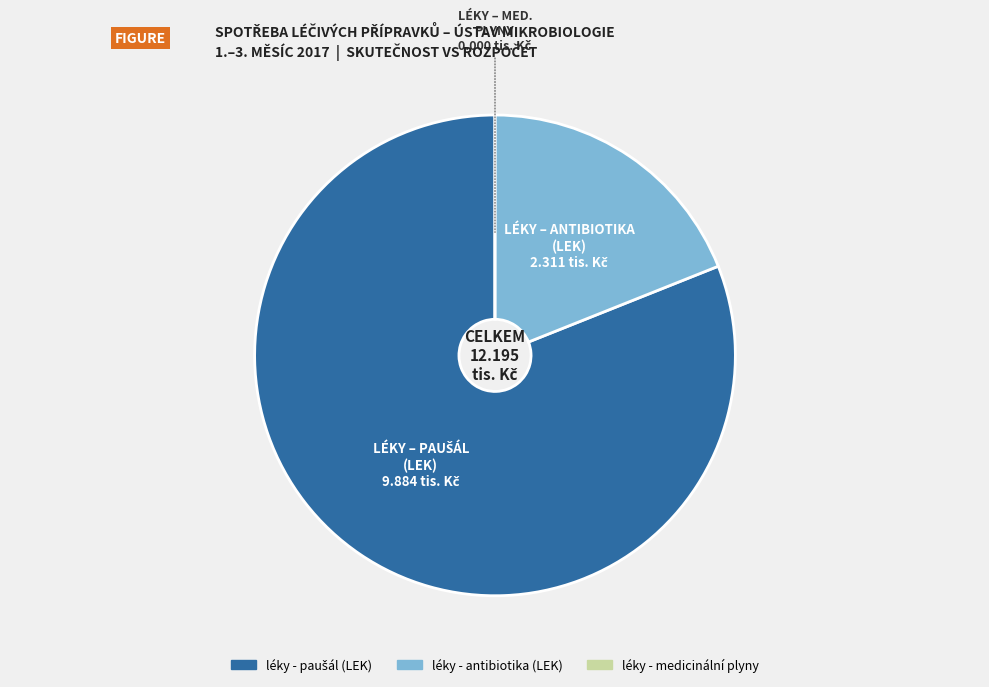

The léky - antibiotika (LEK) slice represents 12% of the pie. True or false?

False